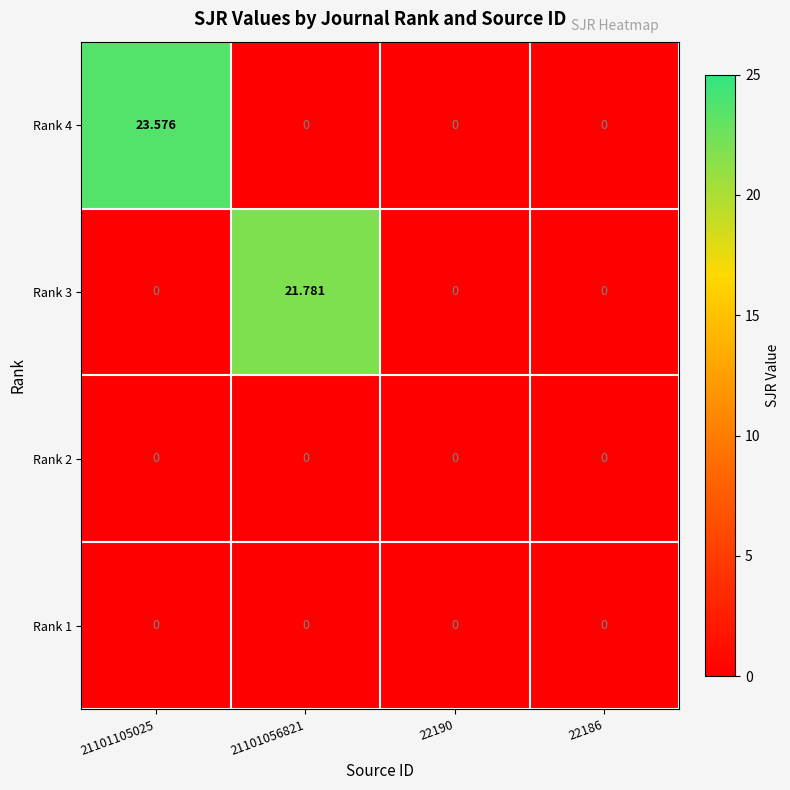

At how many categories does at least one series exceed 12?

2